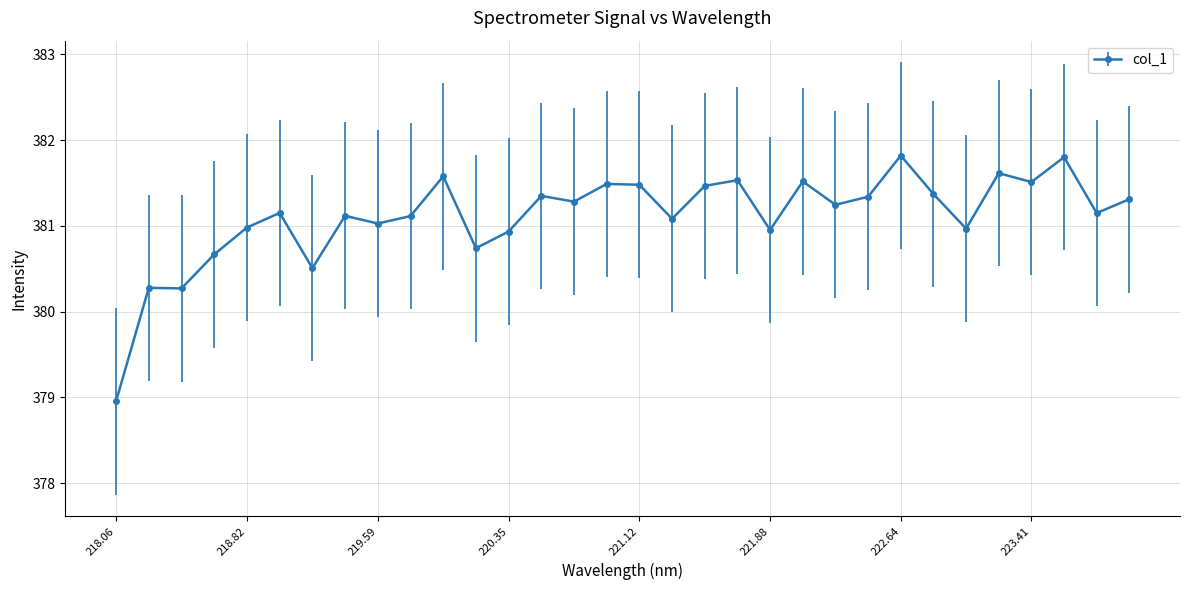

What is the smallest value displayed?

379.0